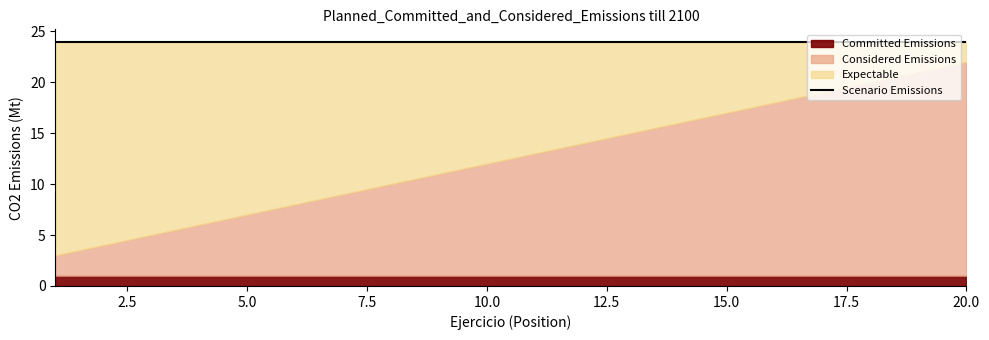

True or false: Committed Emissions and Expectable cross at least once.

False